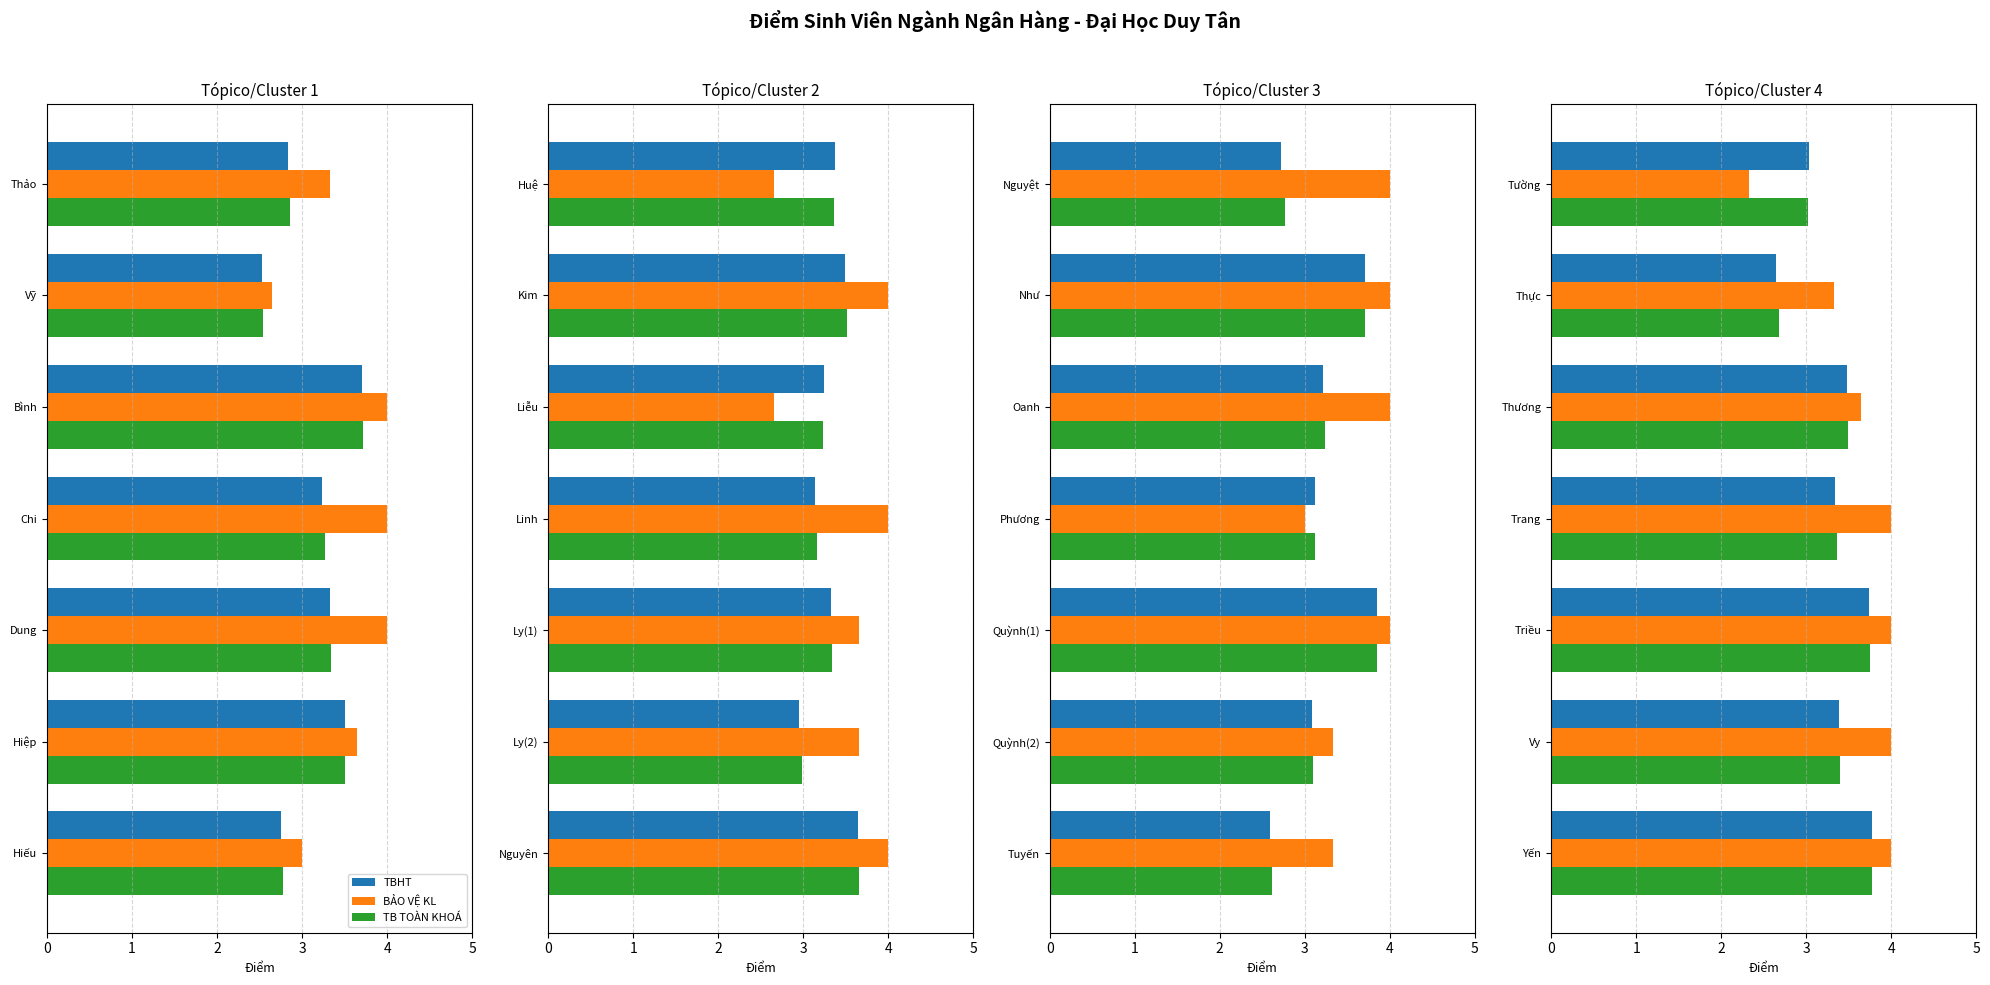

Is it true that TBHT equals 3.4 at Vy?

True